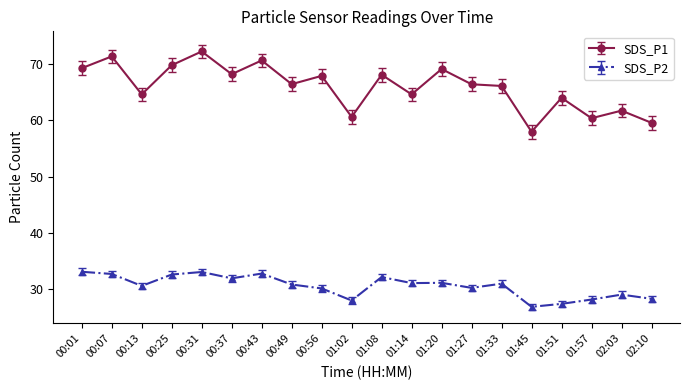

True or false: SDS_P2 and SDS_P1 cross at least once.

False